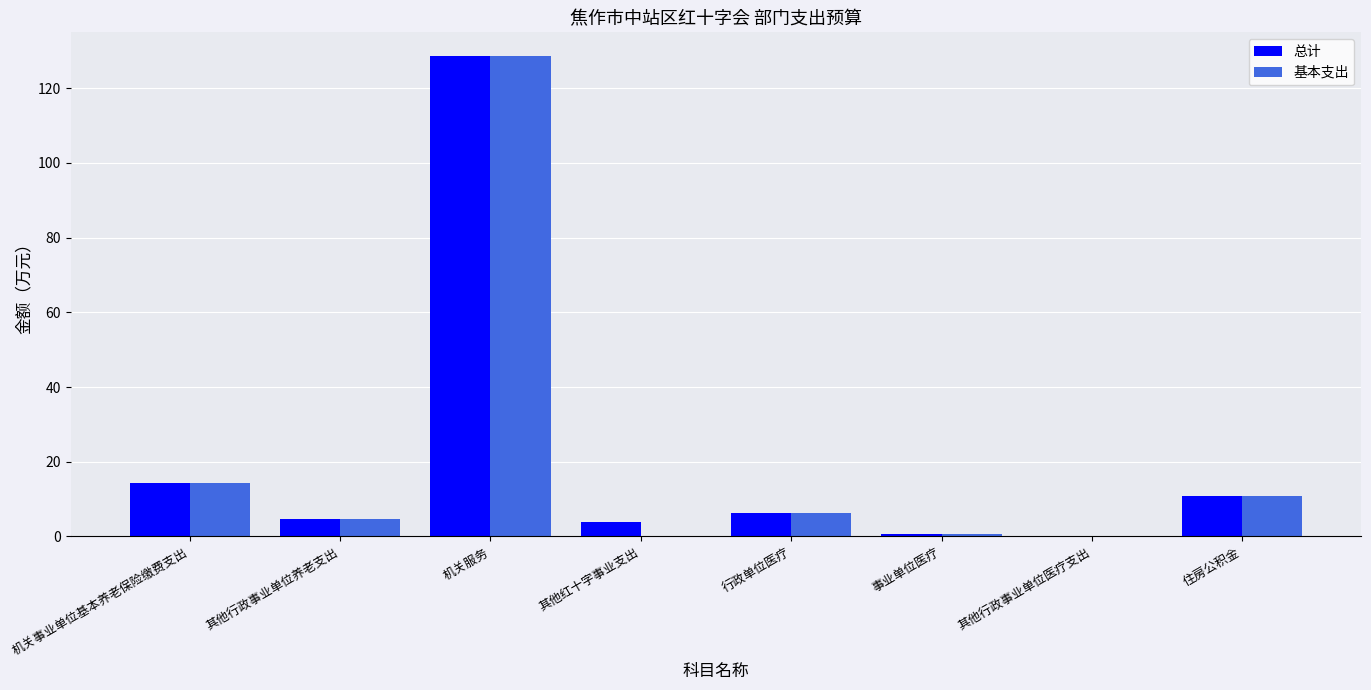

Where is 基本支出 nearest to the value 64?

机关事业单位基本养老保险缴费支出